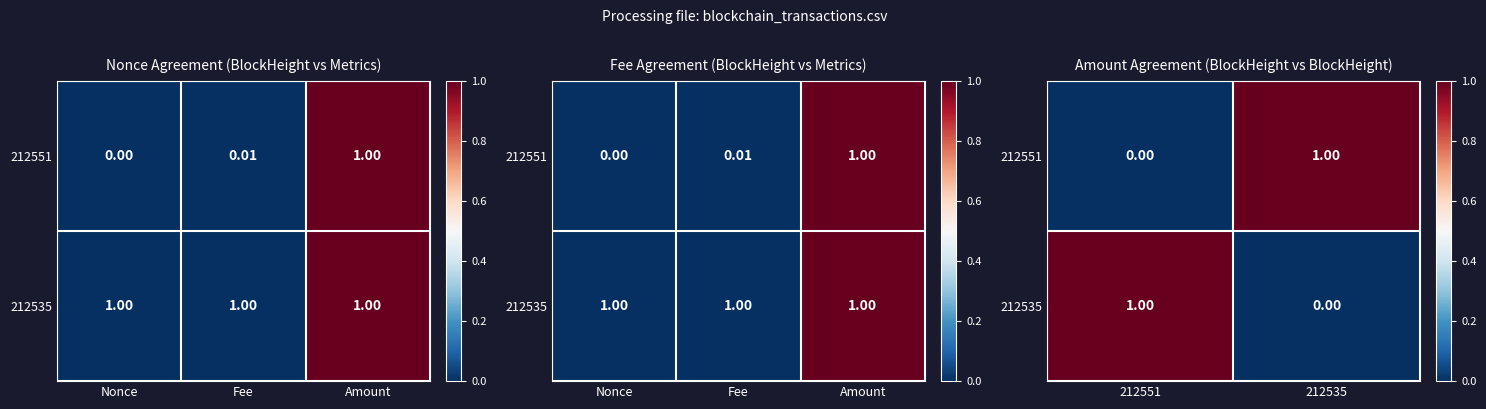

Is the value of 212535 at 212535 greater than the value of 212551 at 212535?

No